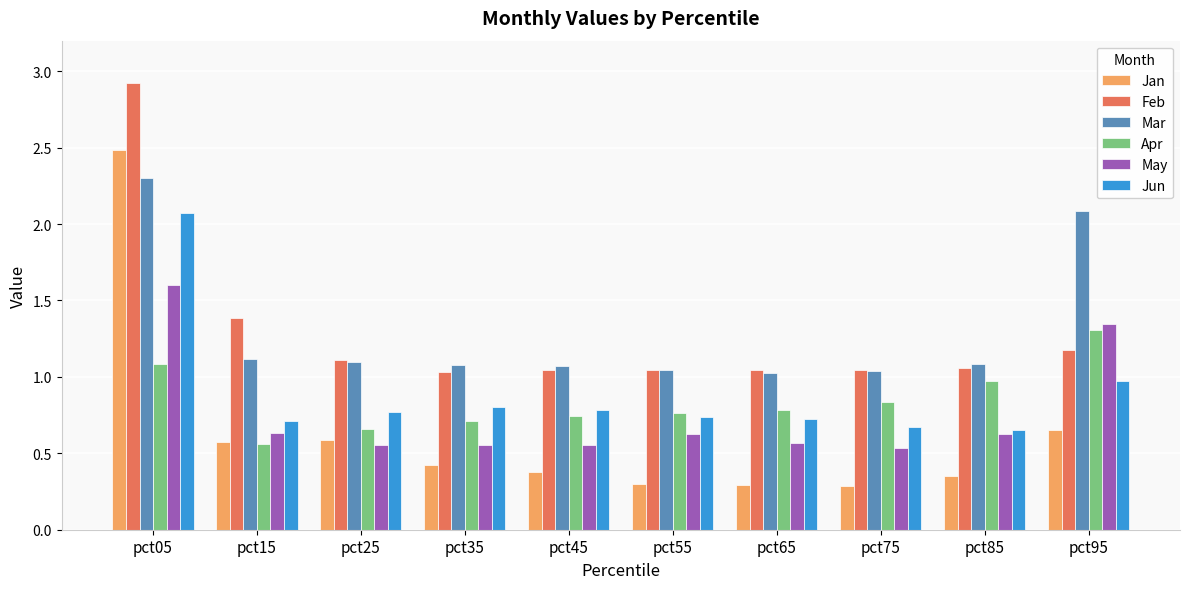

What is the average value of the Jun series?

0.9